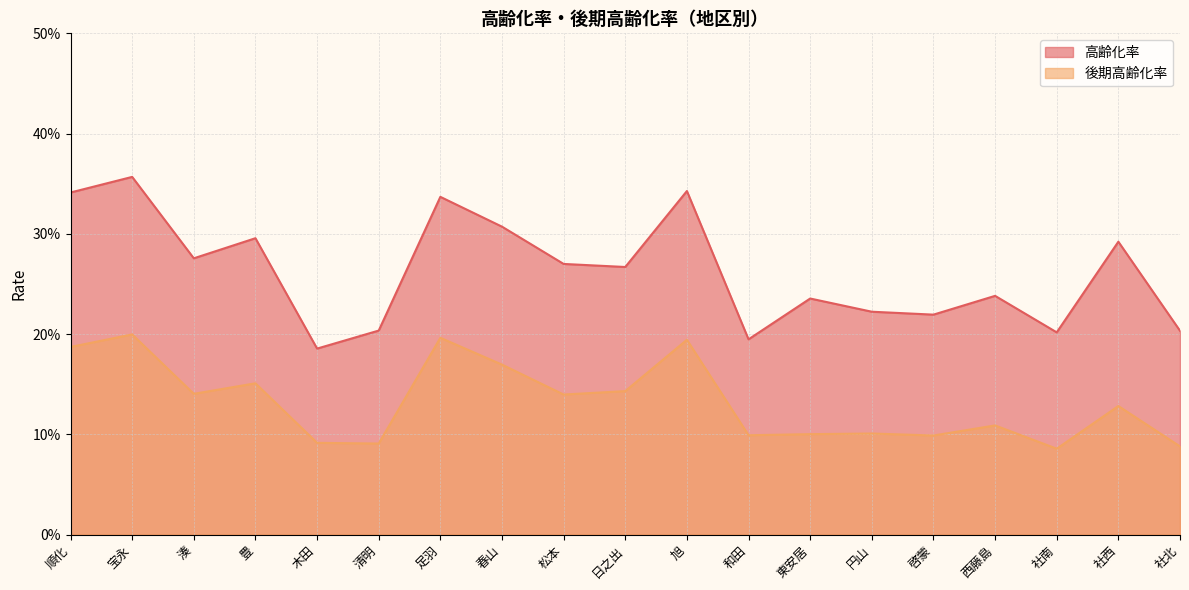

Is it true that 高齢化率 equals 0.3 at 啓蒙?

False